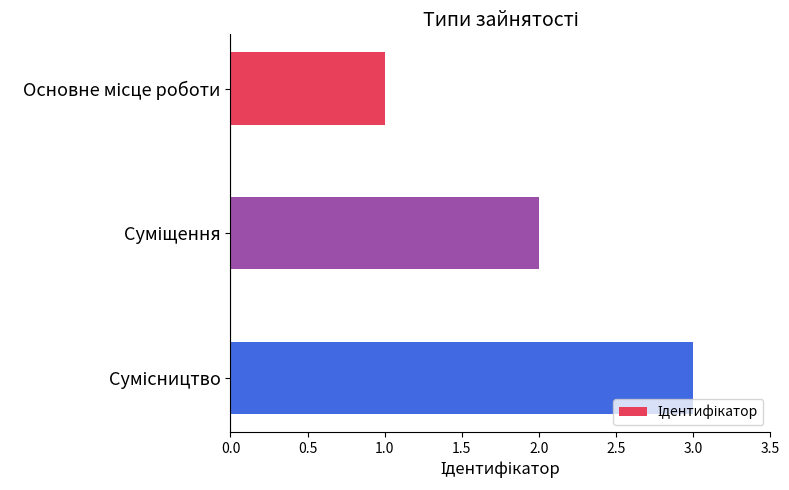

What is the sum of all values?

6